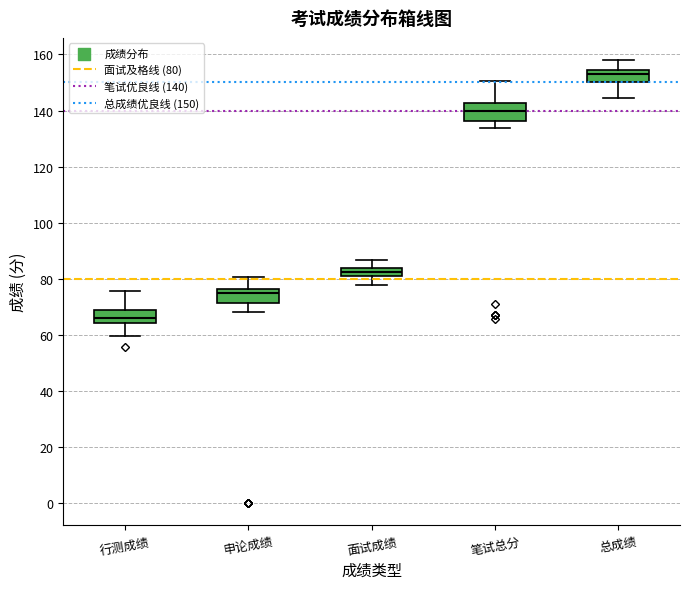

Which box has the highest median line?

总成绩